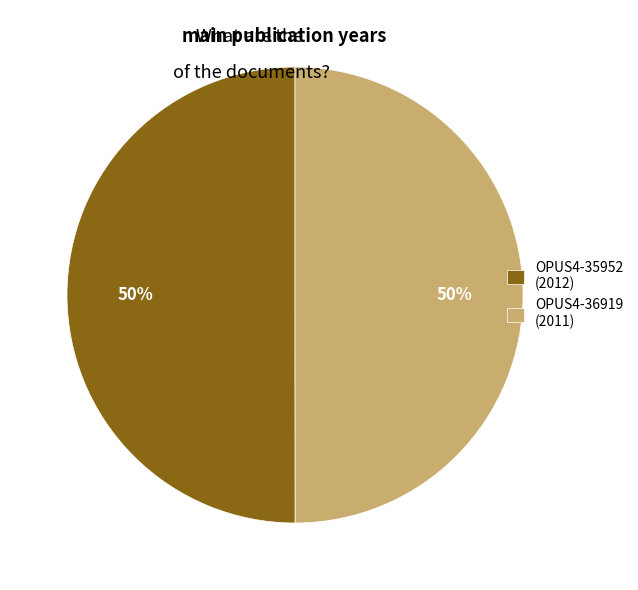

True or false: OPUS4-35952 accounts for 36% of the total.

False